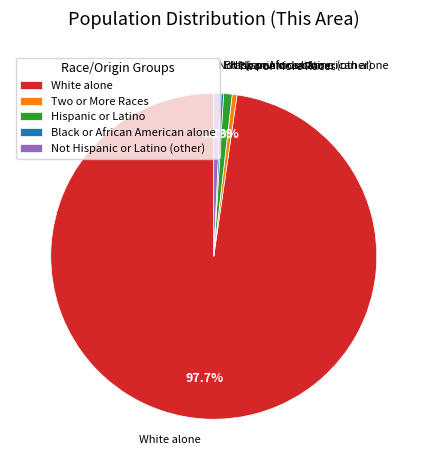

Which slice is the largest?

White alone